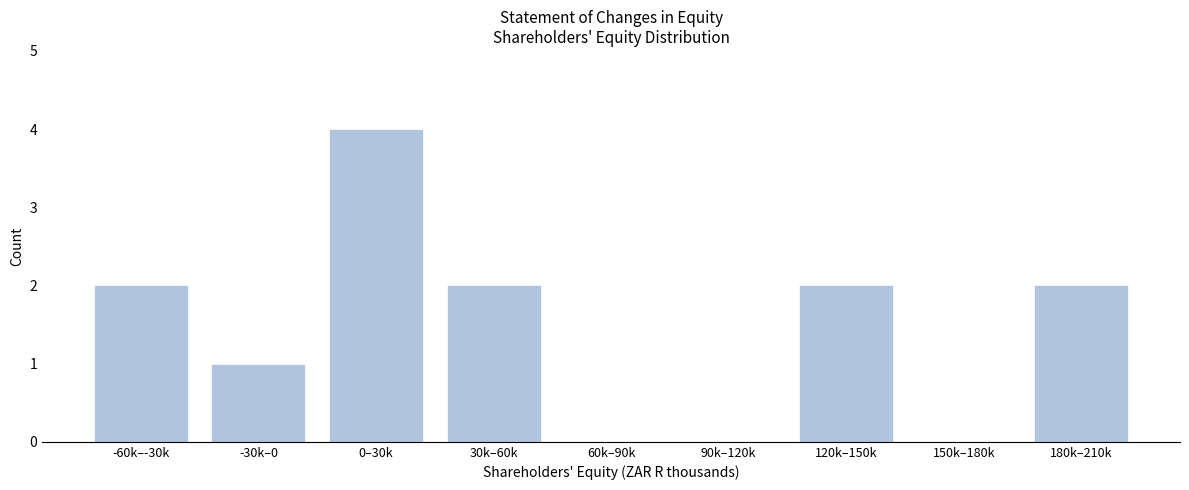

Reading right to left, list all the values displayed in this chart.

180k–210k=2	150k–180k=0	120k–150k=2	90k–120k=0	60k–90k=0	30k–60k=2	0–30k=4	-30k–0=1	-60k–-30k=2